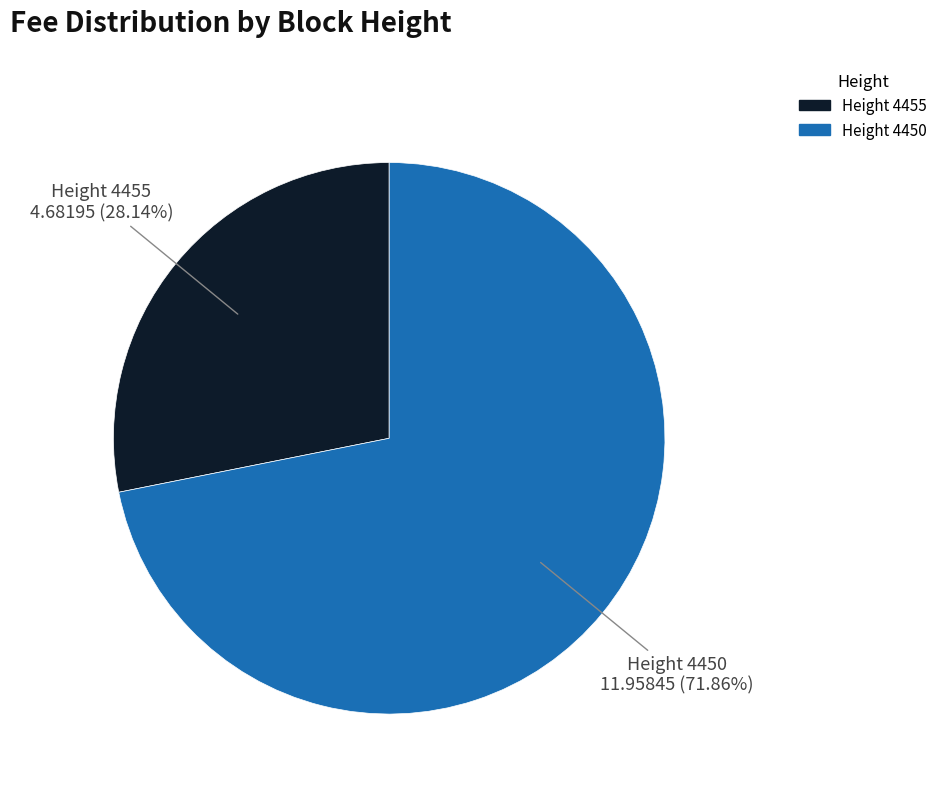

Is there a majority slice in this chart?

Yes